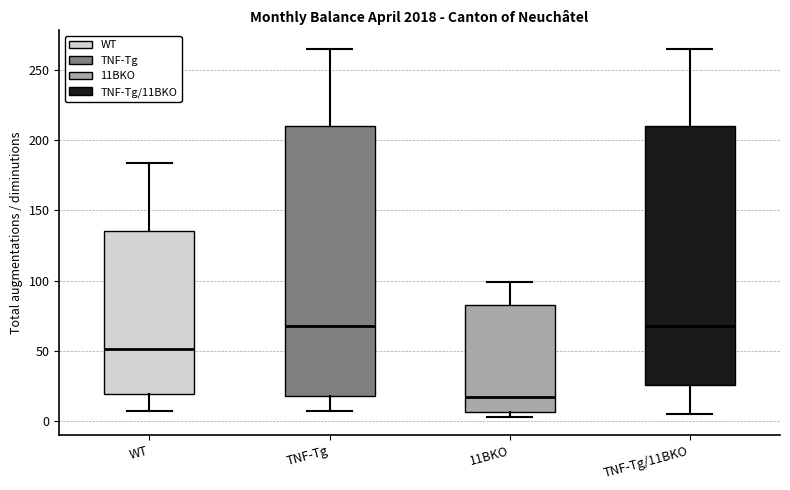

Which box has the lowest median line?

11BKO